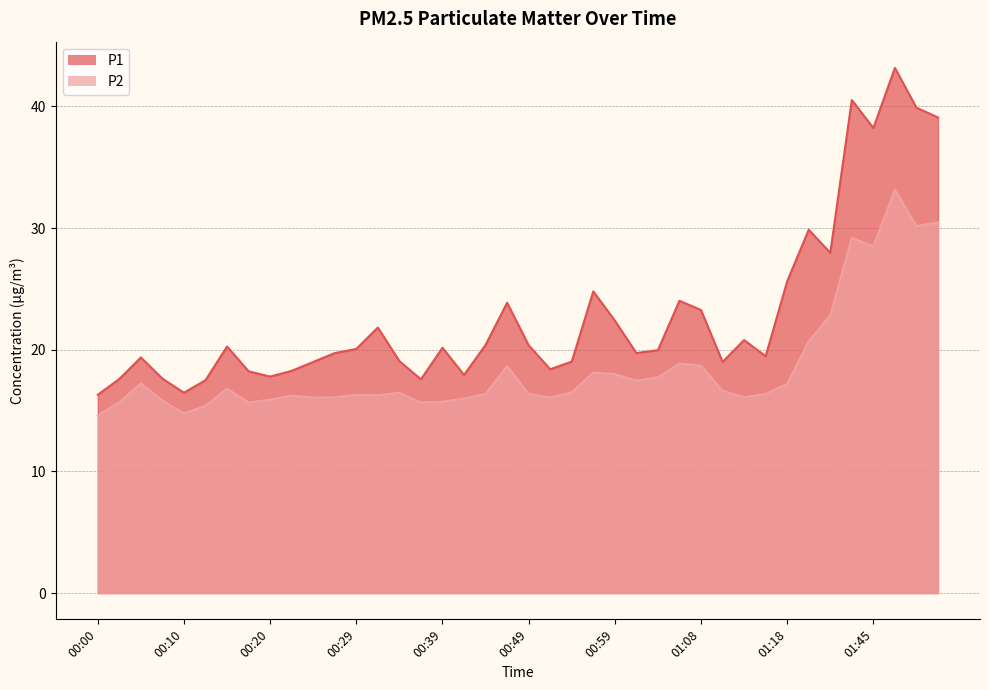

List the series in order of their peak value, highest first.

P1, P2